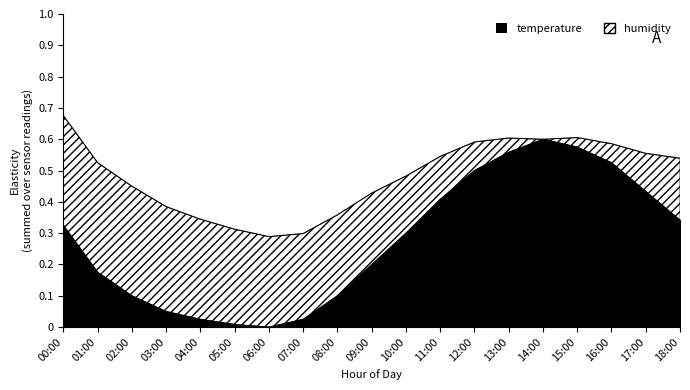

What is the difference between the maximum and minimum values?

0.6